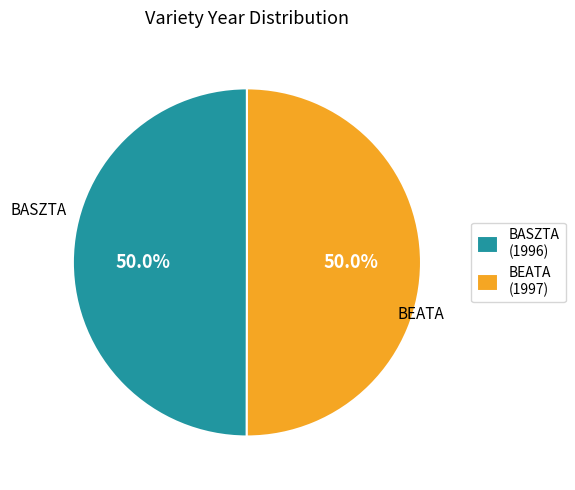

To the nearest percent, what portion does BASZTA represent?

50%